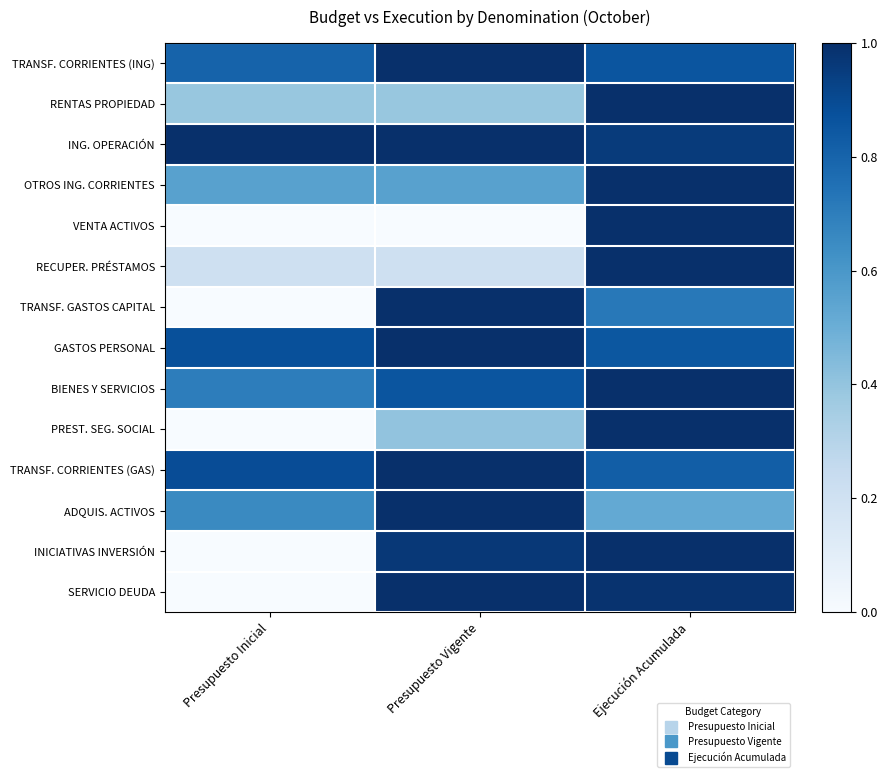

Reading right to left, extract all data points from this chart.

TRANSF. CORRIENTES (ING): Ejecución Acumulada=0.9	Presupuesto Vigente=1.0	Presupuesto Inicial=0.8
RENTAS PROPIEDAD: Ejecución Acumulada=1.0	Presupuesto Vigente=0.4	Presupuesto Inicial=0.4
ING. OPERACIÓN: Ejecución Acumulada=1.0	Presupuesto Vigente=1.0	Presupuesto Inicial=1.0
OTROS ING. CORRIENTES: Ejecución Acumulada=1.0	Presupuesto Vigente=0.6	Presupuesto Inicial=0.6
VENTA ACTIVOS: Ejecución Acumulada=1.0	Presupuesto Vigente=0.0	Presupuesto Inicial=0.0
RECUPER. PRÉSTAMOS: Ejecución Acumulada=1.0	Presupuesto Vigente=0.2	Presupuesto Inicial=0.2
TRANSF. GASTOS CAPITAL: Ejecución Acumulada=0.7	Presupuesto Vigente=1.0	Presupuesto Inicial=0.0
GASTOS PERSONAL: Ejecución Acumulada=0.8	Presupuesto Vigente=1.0	Presupuesto Inicial=0.9
BIENES Y SERVICIOS: Ejecución Acumulada=1.0	Presupuesto Vigente=0.9	Presupuesto Inicial=0.7
PREST. SEG. SOCIAL: Ejecución Acumulada=1.0	Presupuesto Vigente=0.4	Presupuesto Inicial=0.0
TRANSF. CORRIENTES (GAS): Ejecución Acumulada=0.8	Presupuesto Vigente=1.0	Presupuesto Inicial=0.9
ADQUIS. ACTIVOS: Ejecución Acumulada=0.5	Presupuesto Vigente=1.0	Presupuesto Inicial=0.7
INICIATIVAS INVERSIÓN: Ejecución Acumulada=1.0	Presupuesto Vigente=1.0	Presupuesto Inicial=0.0
SERVICIO DEUDA: Ejecución Acumulada=1.0	Presupuesto Vigente=1.0	Presupuesto Inicial=0.0